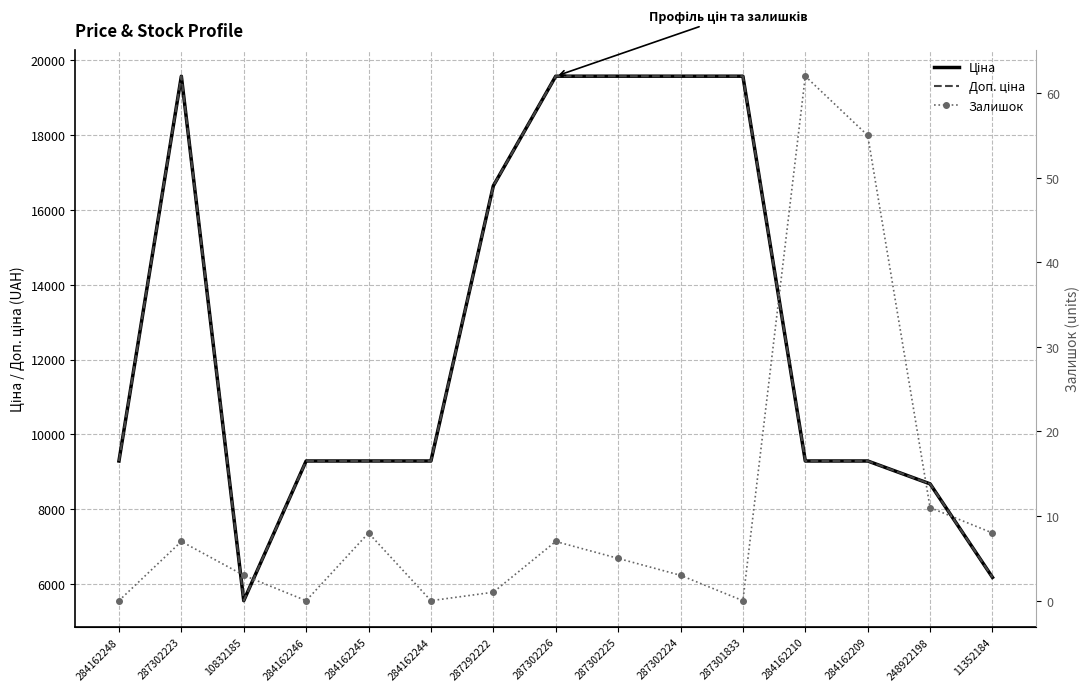

What is the difference between the highest and lowest values at 284162244?

9290.5